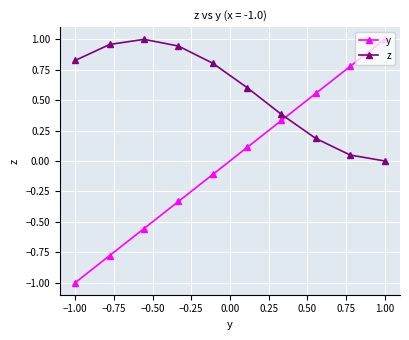

How many series are shown in this chart?

2